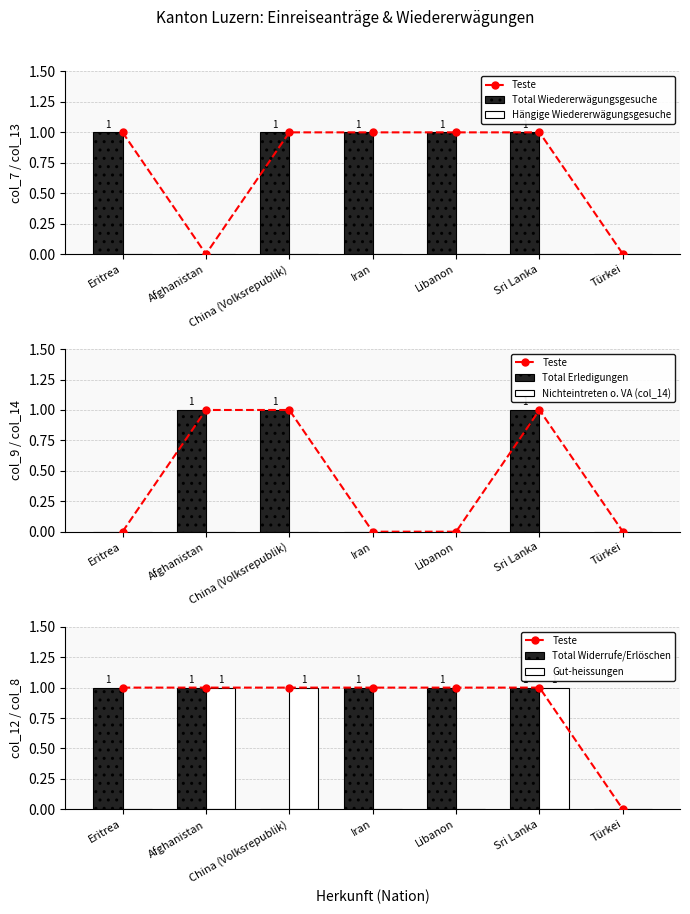

How many values in the Total Widerrufe/Erlöschen series are below 1?

2